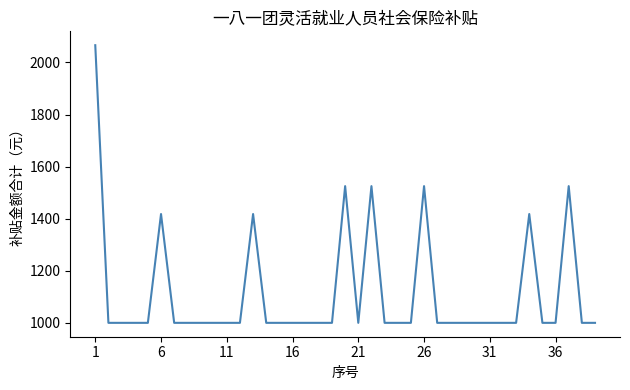

What is the maximum value shown in the chart?

2066.3